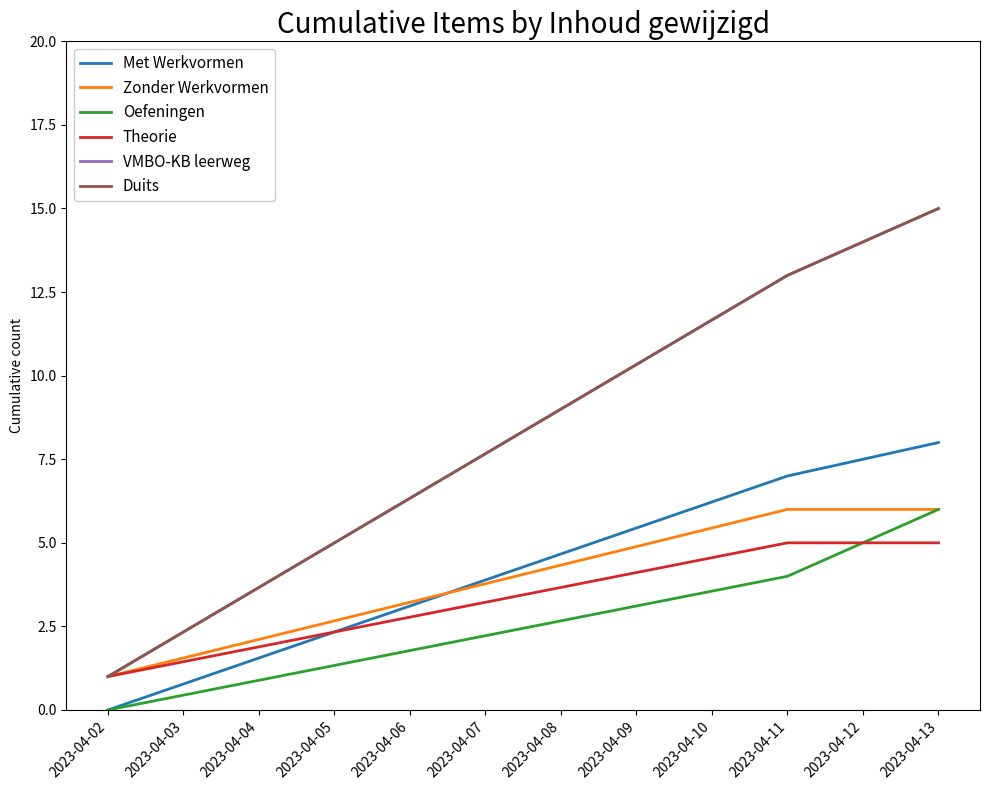

Does the chart have visible grid lines?

No